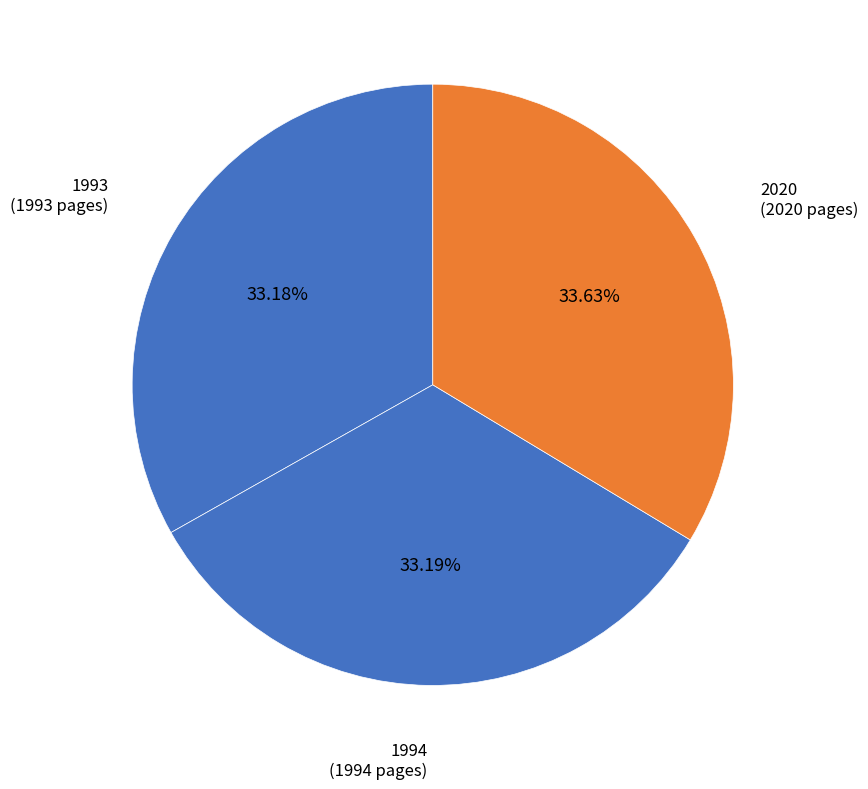

The 1993 slice represents 21% of the pie. True or false?

False